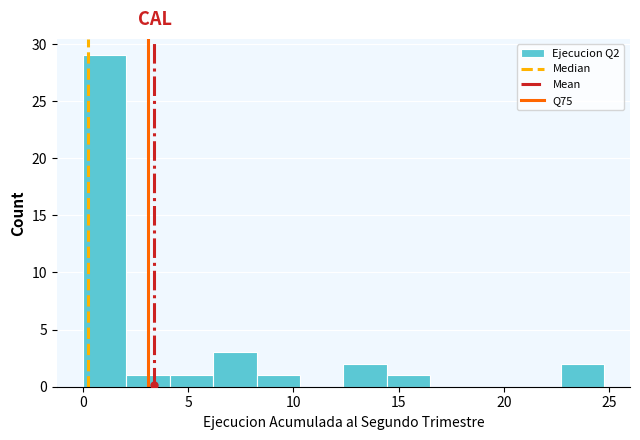

Over which range of the x-axis is the bar tallest?

0.0 to 2.0